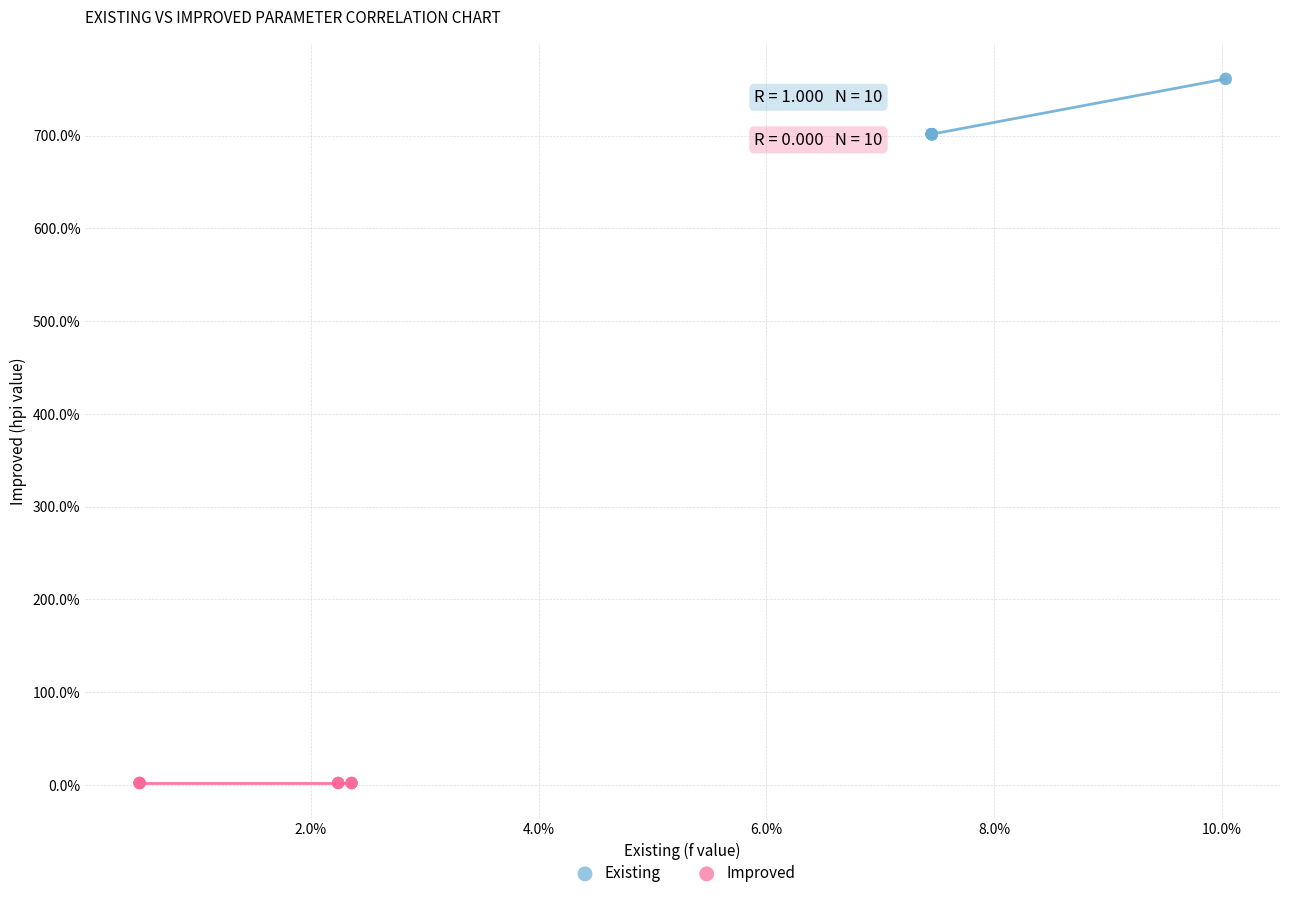

What are all the series names shown in the legend?

Existing, Improved